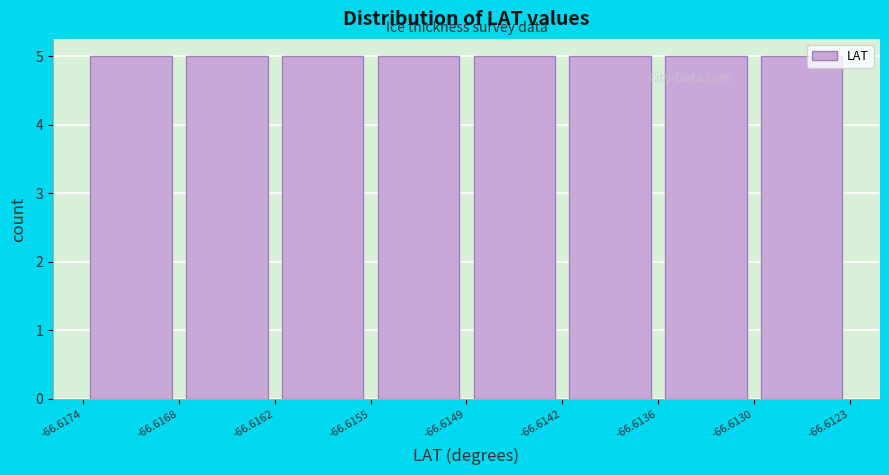

How tall is the bar that spans -66.6168 to -66.6162 on the x-axis? The values are not printed on the chart, so give them approximately, as read against the axis.

5